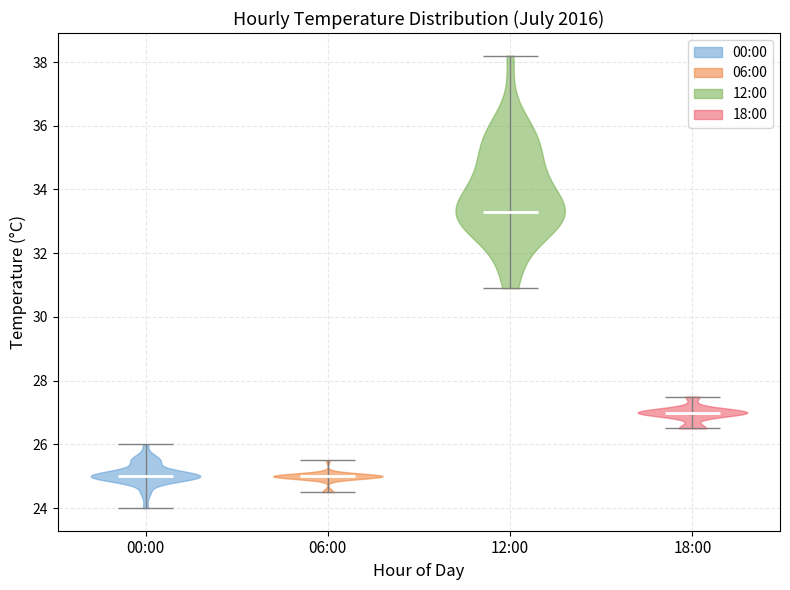

Reading left to right, read every violin against the y-axis: where its median line is, and the lowest and highest points it reaches. The values are not printed on the chart, so give them approximately, as read against the axis.

00:00: median line 25.0, lowest point 24.0, highest point 26.0
06:00: median line 25.0, lowest point 24.6, highest point 25.6
12:00: median line 33.4, lowest point 31.0, highest point 38.2
18:00: median line 27.0, lowest point 26.6, highest point 27.6